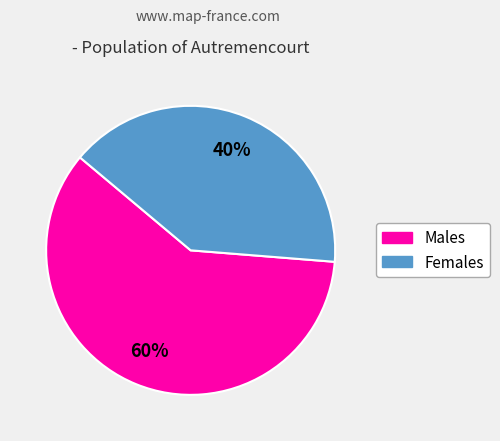

How many segments does this pie chart have?

2